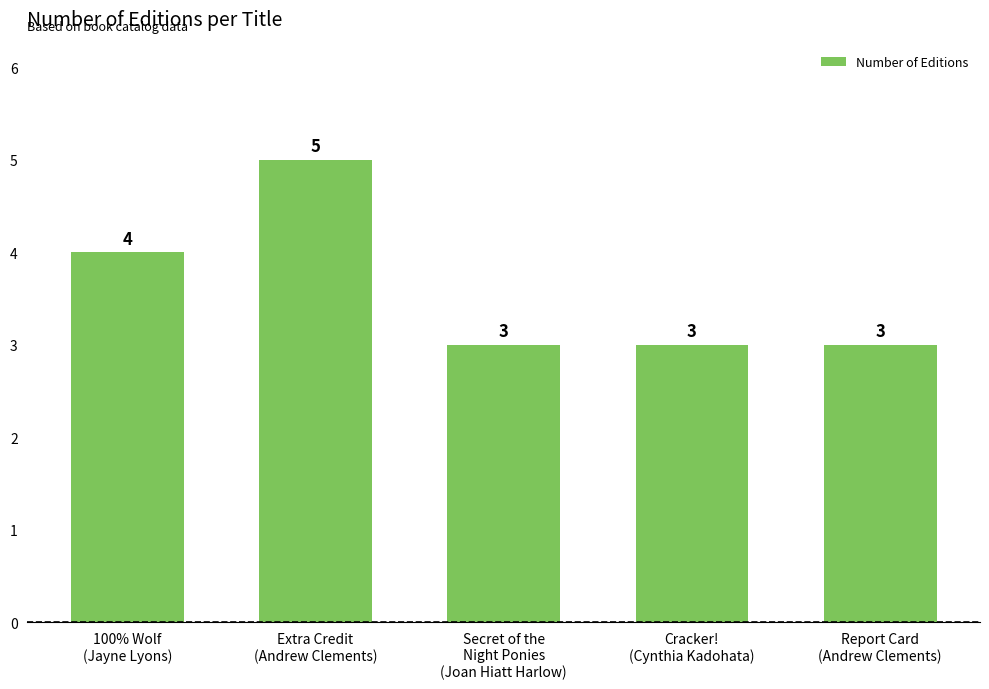

What is the average value?

4